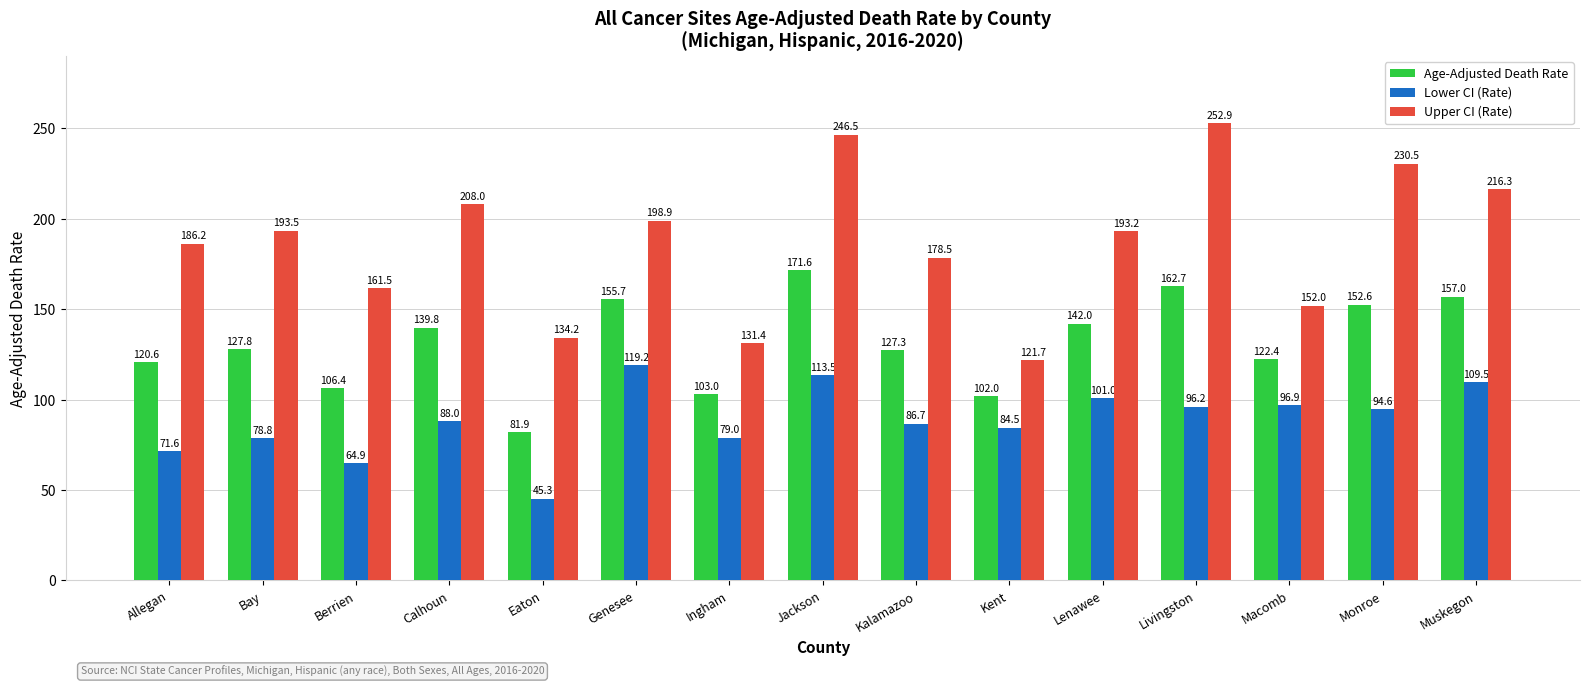

What is the minimum value shown in the chart?

45.3